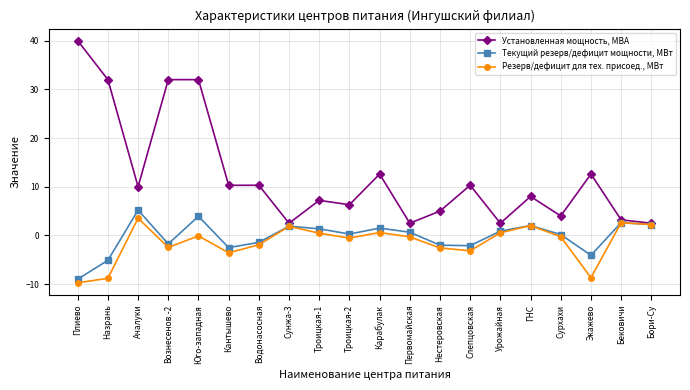

What is the value of the Установленная мощность, МВА point at the 11th from the left?

12.6